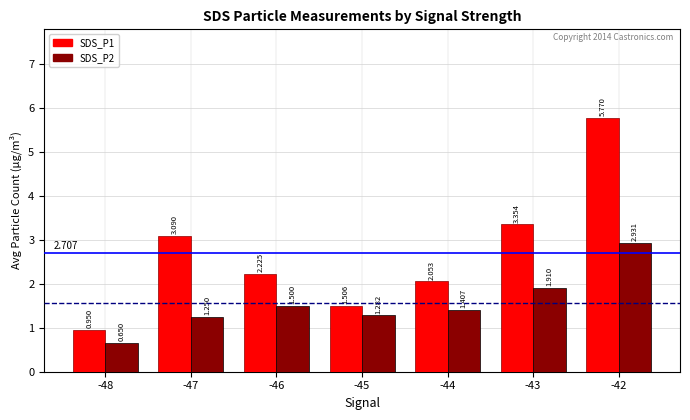

What is the difference between the second highest and second lowest values in the SDS_P2 series?

0.7